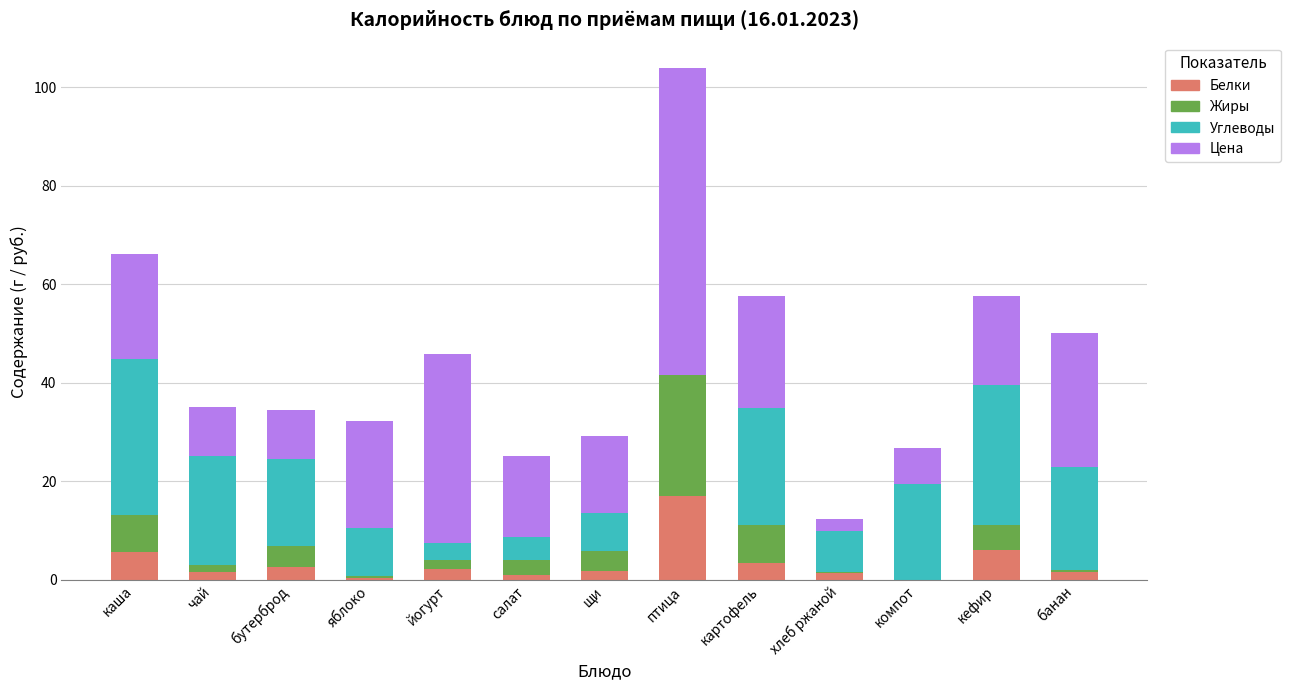

What are all the series names shown in the legend?

Белки, Жиры, Углеводы, Цена